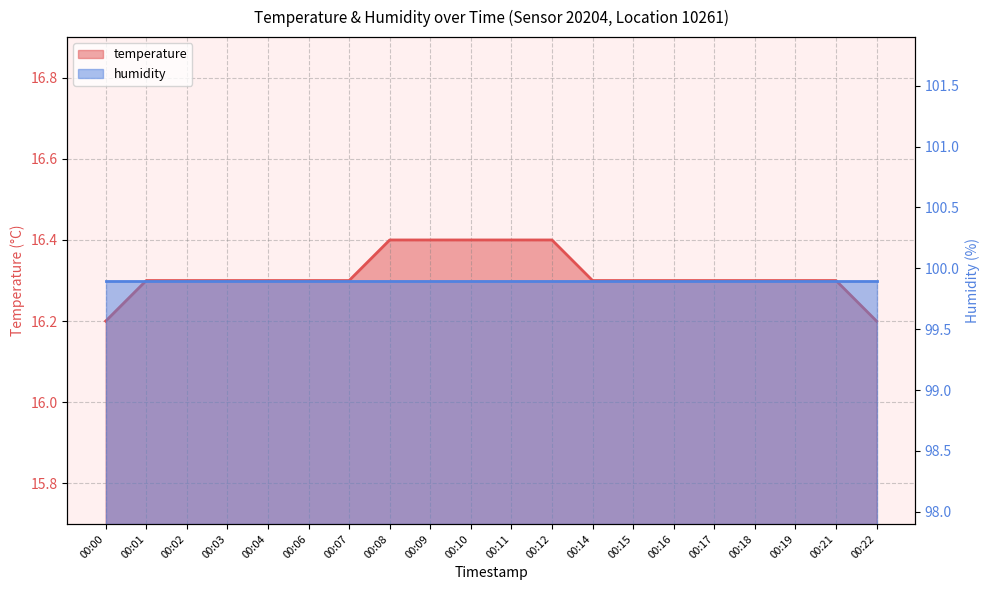

At which label is the value closest to 16?

00:00